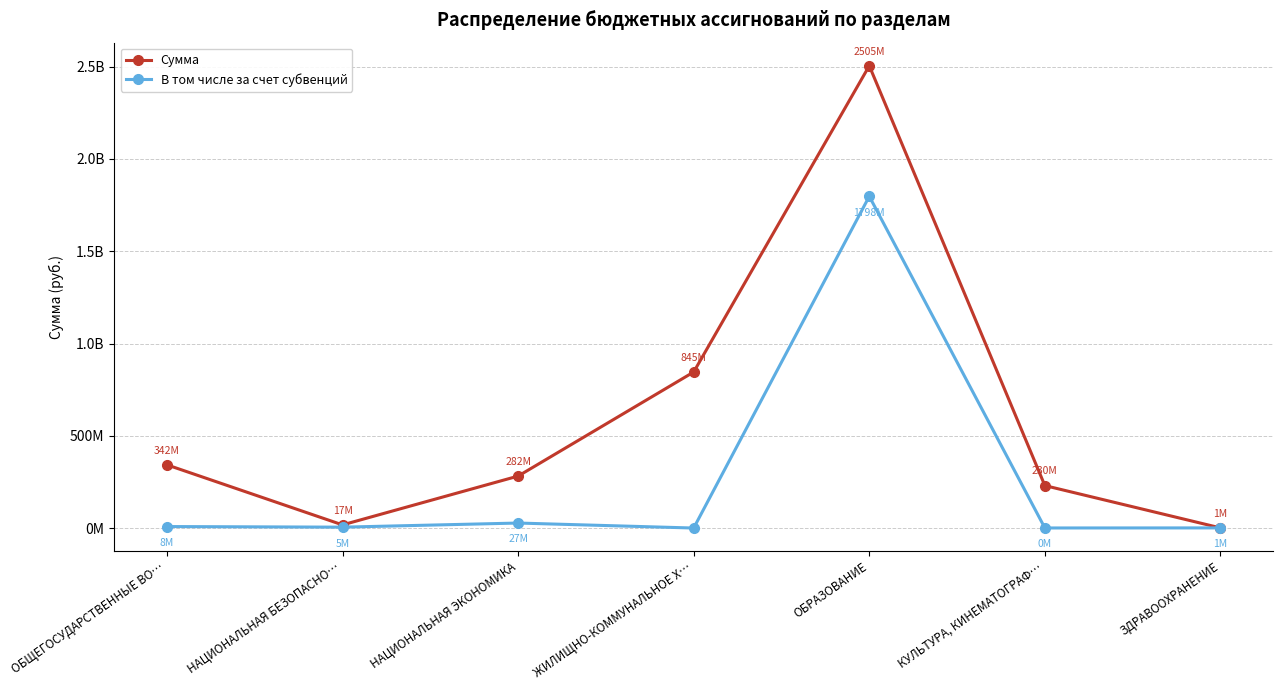

Where is Сумма nearest to the value 1252840929?

ЖИЛИЩНО-КОММУНАЛЬНОЕ Х…